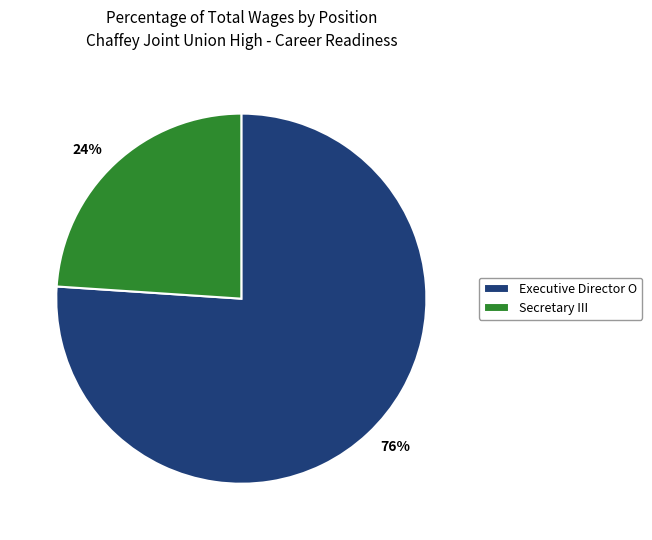

To the nearest percent, what is the difference between the largest and smallest slice percentages?

52%